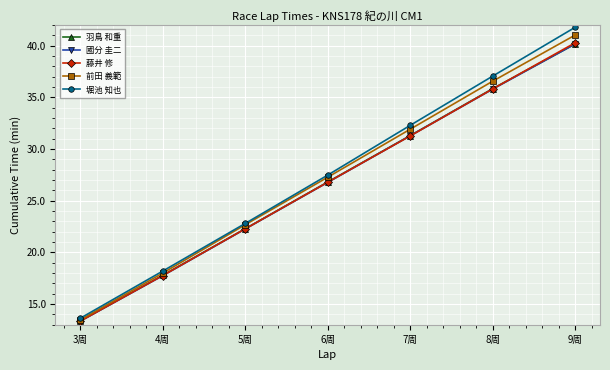

What is the sum of all 藤井 修 values?

187.6